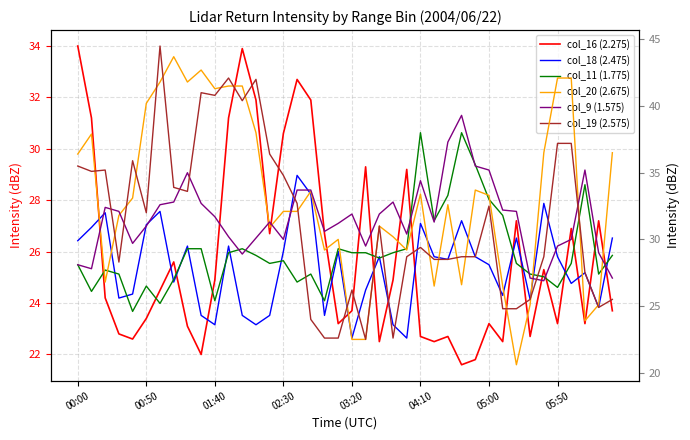

Between 28 and 30, which series saw the biggest shift?

col_20 (2.675)